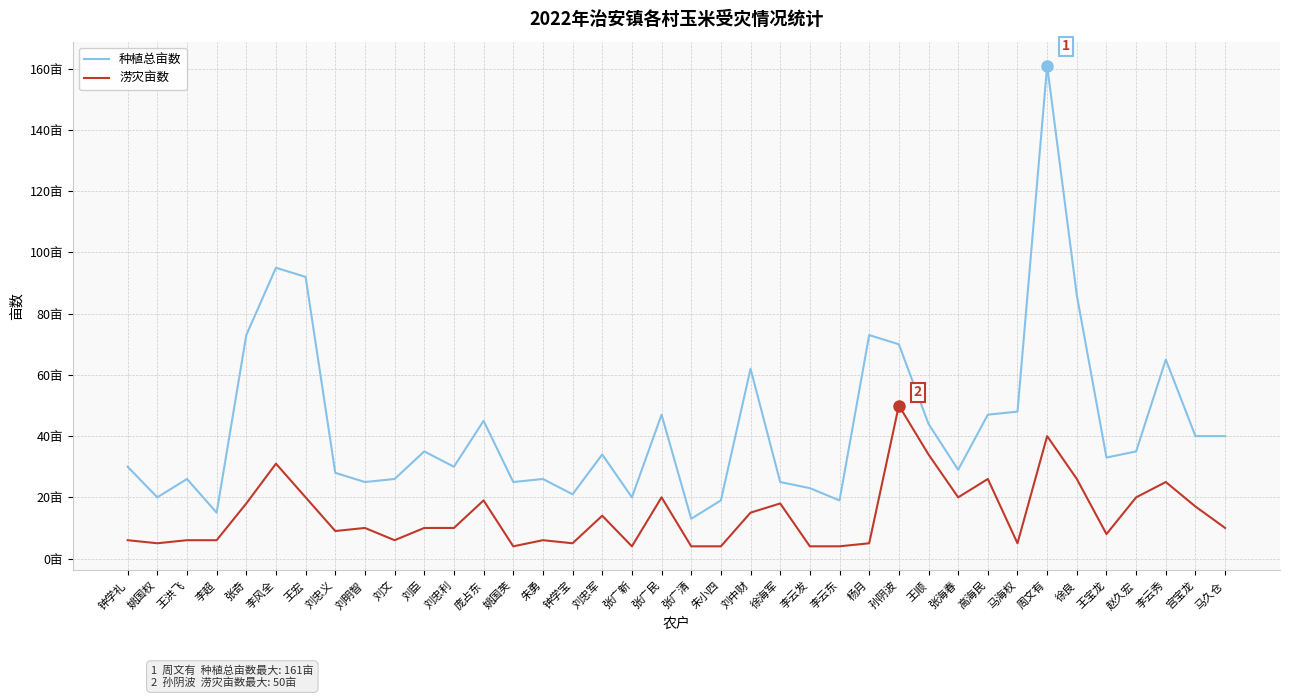

Is this an area chart (filled region under the line)?

No